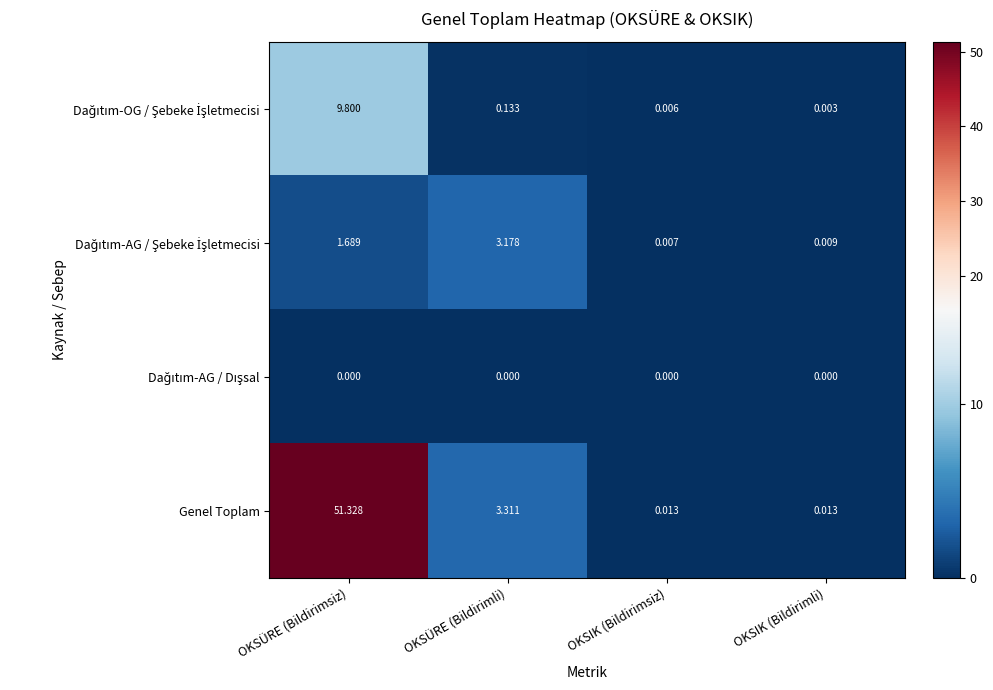

Which series has the largest total across all categories?

Genel Toplam